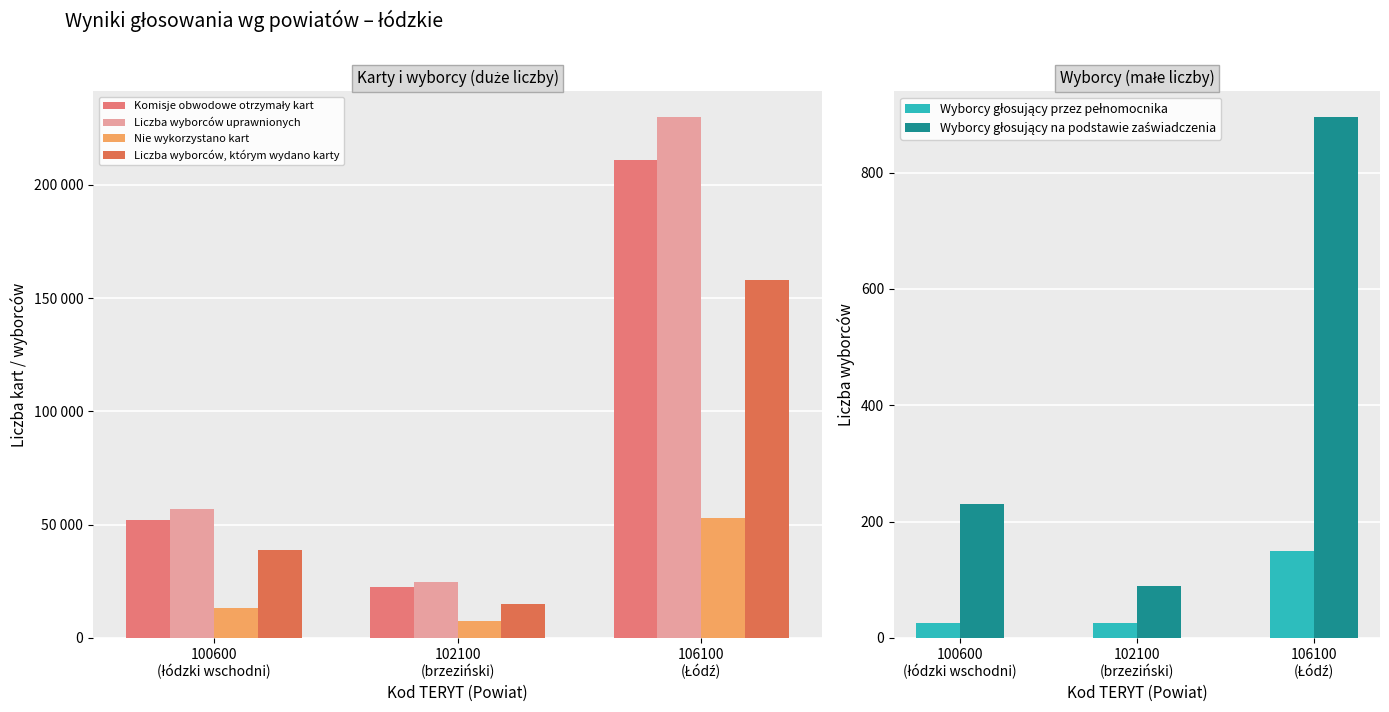

Reading left to right, what are all the values shown in this chart?

Komisje obwodowe otrzymały kart: 51955	22439	210934
Liczba wyborców uprawnionych: 56856	24496	229718
Nie wykorzystano kart: 13321	7297	52791
Liczba wyborców, którym wydano karty: 38633	15142	158135
Wyborcy głosujący przez pełnomocnika: 26	25	150
Wyborcy głosujący na podstawie zaświadczenia: 230	89	895